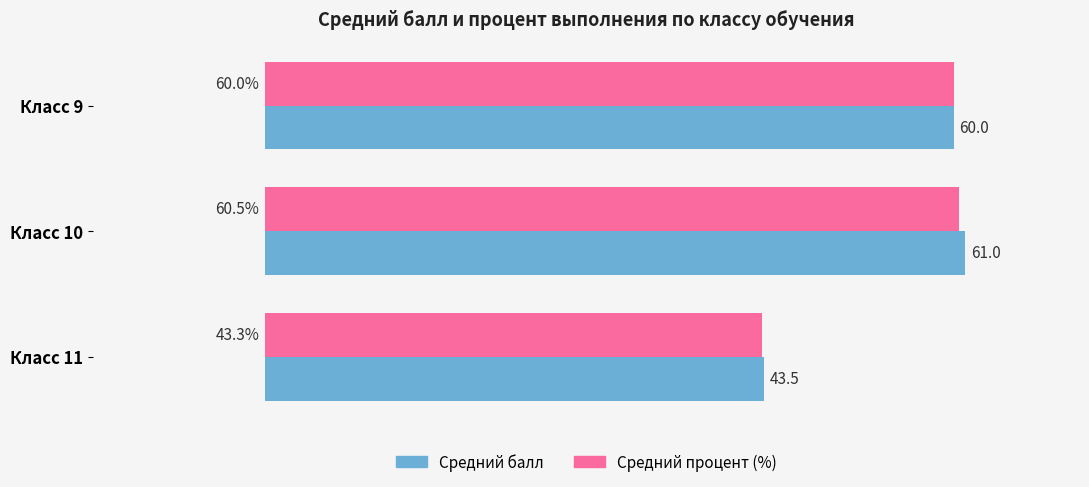

Which category has the highest value across all series?

Класс 10